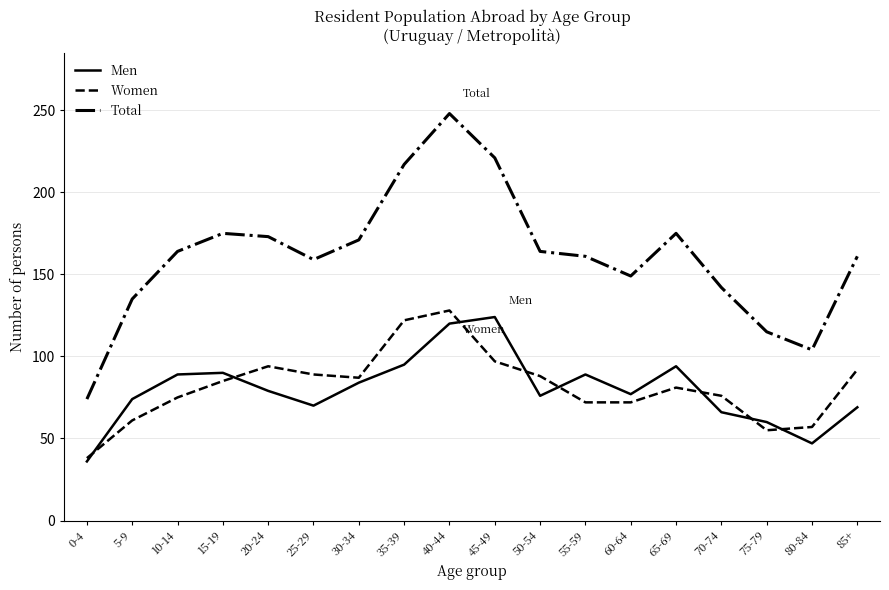

True or false: Women and Men intersect in this chart.

True